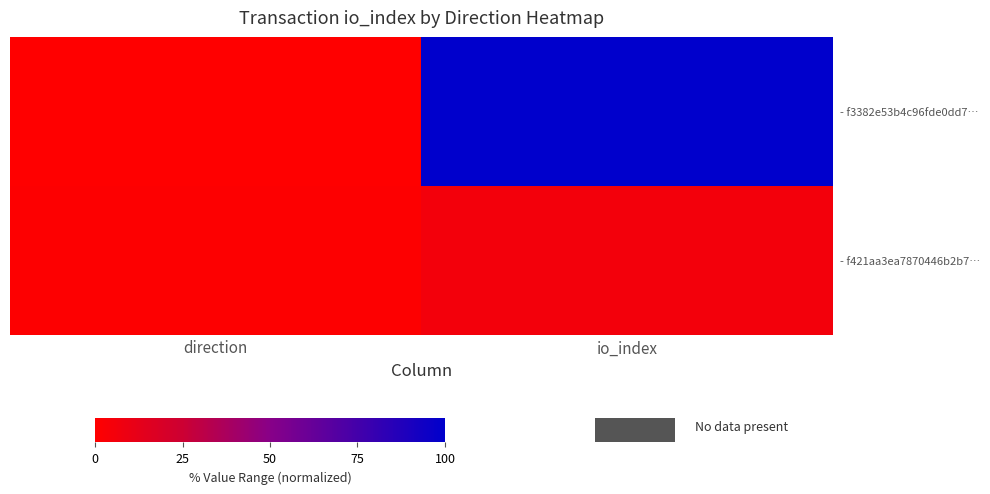

Reading left to right, what are all the values shown in this chart?

- f3382e53b4c96fde0dd7…: direction=0.0	io_index=100.0
- f421aa3ea7870446b2b7…: direction=0.9	io_index=5.5